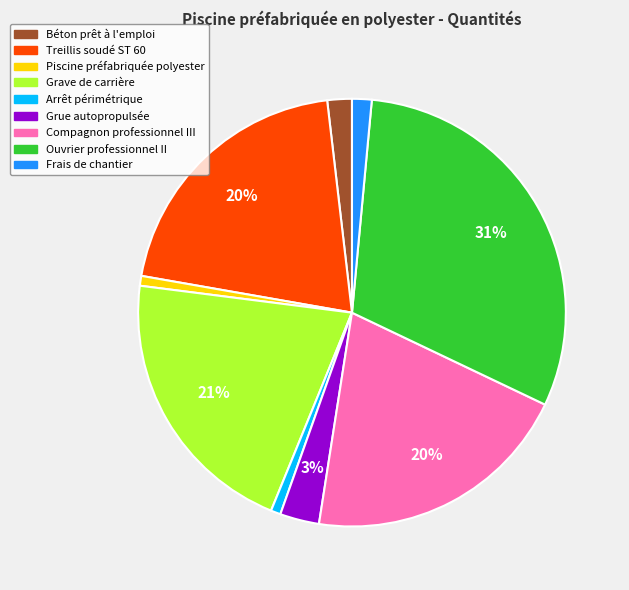

To the nearest percent, what portion does Piscine préfabriquée polyester represent?

1%